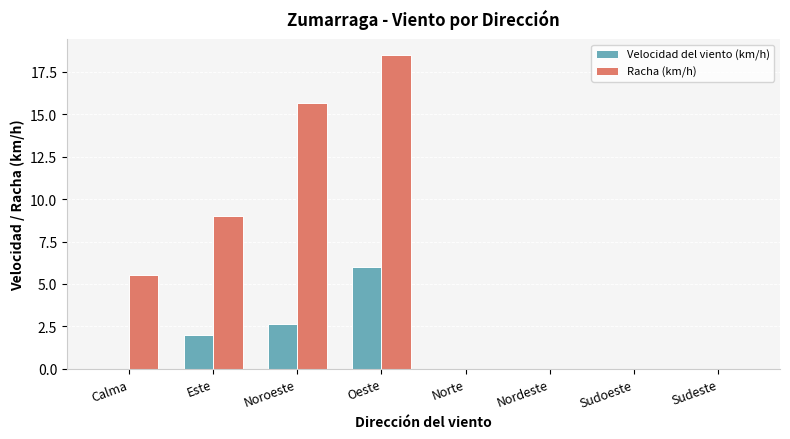

Count the number of data series in this chart.

2